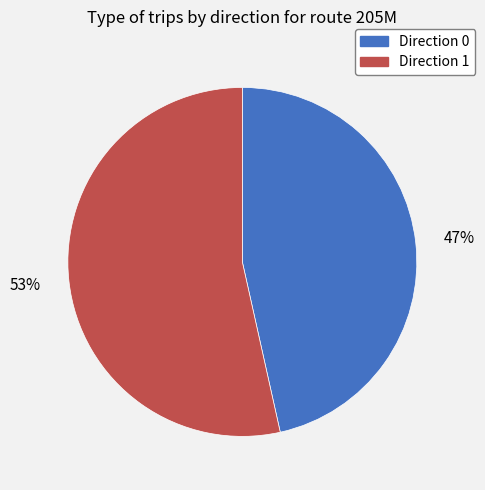

To the nearest percent, what percentage of the pie is Direction 0?

47%